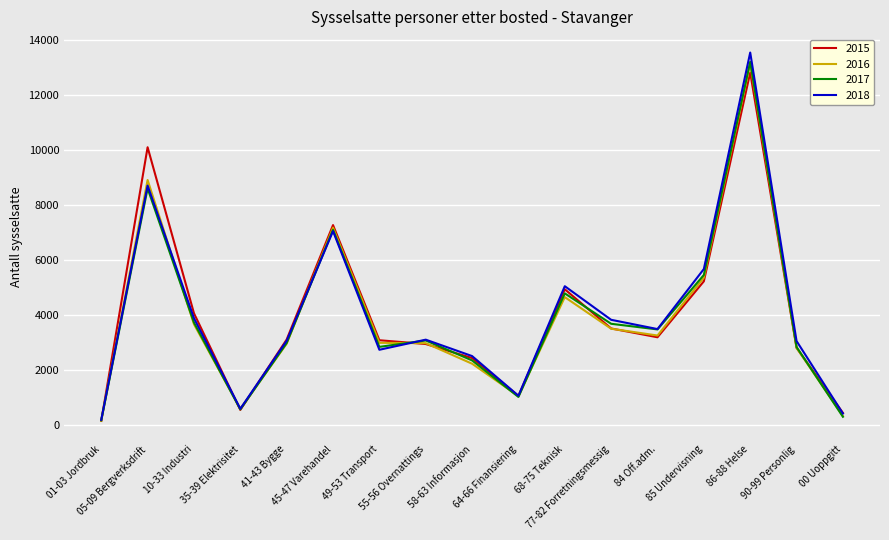

Which series has the largest range (max minus min)?

2018